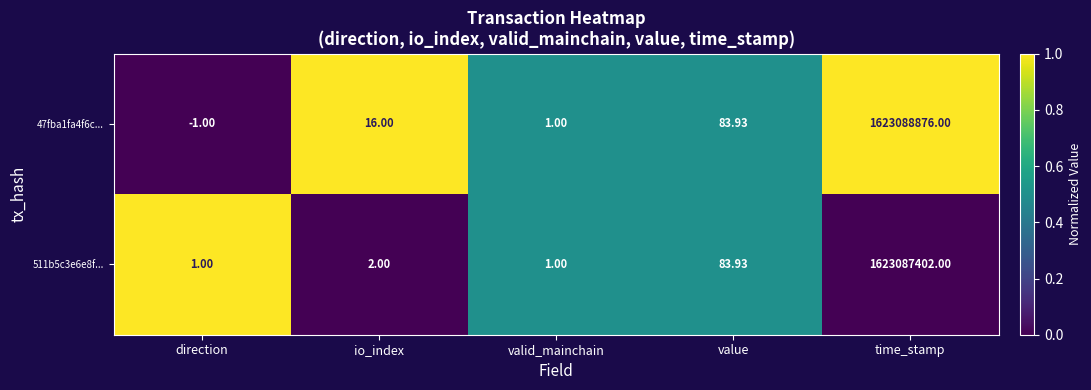

Where is 47fba1fa4f6c... nearest to the value 811544437?

value